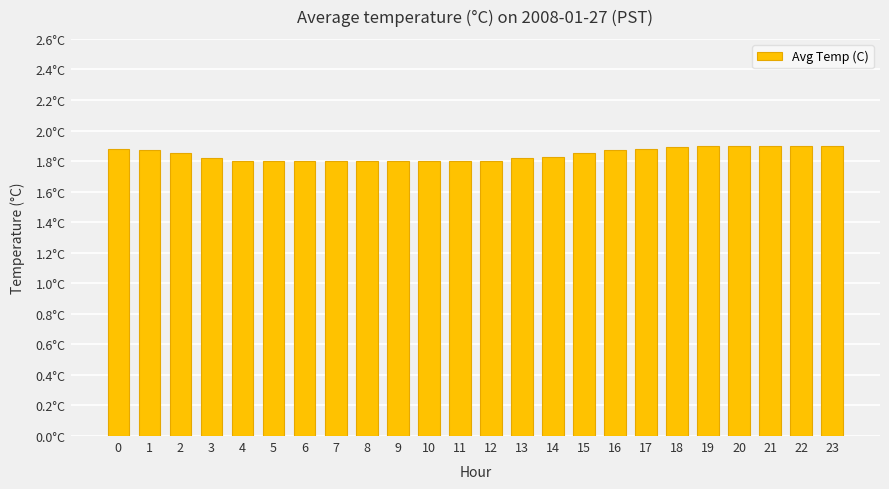

What is the value of the 4th bar from the left?

1.8